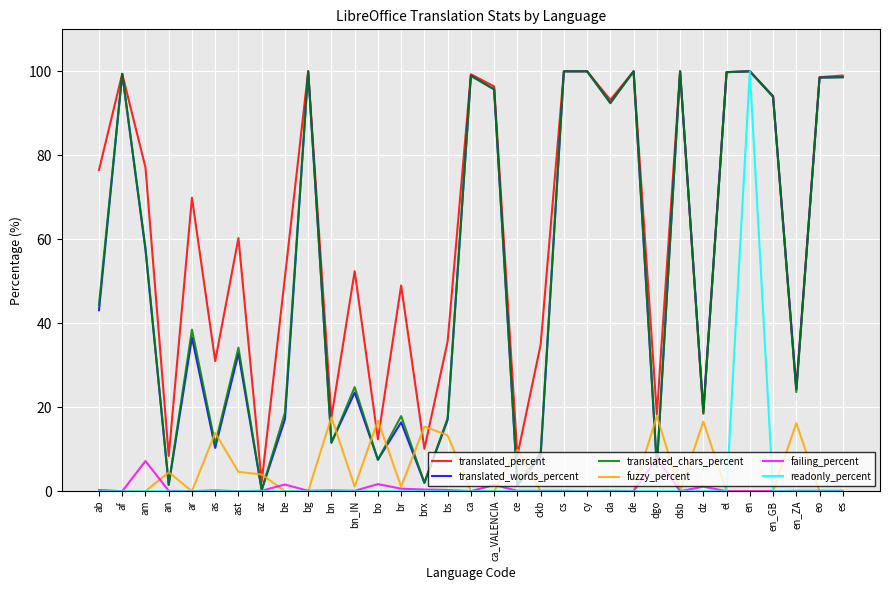

True or false: translated_words_percent has more than 2 points higher than both neighbors.

True